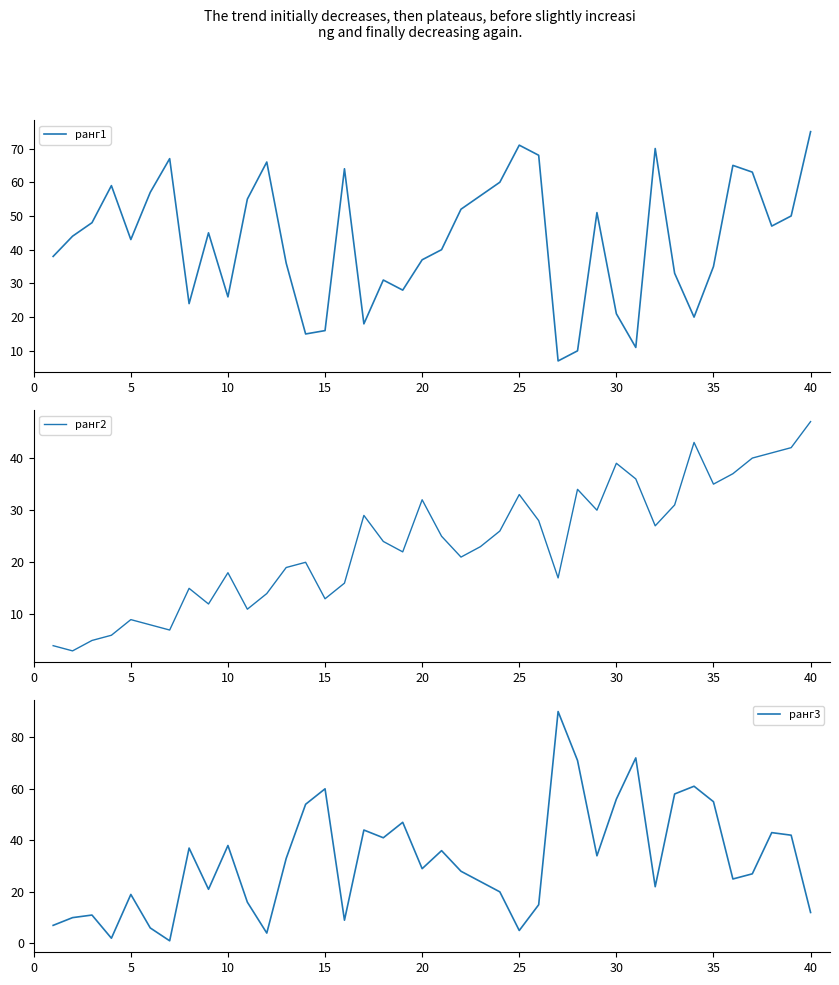

What is the maximum value for ранг1?

75